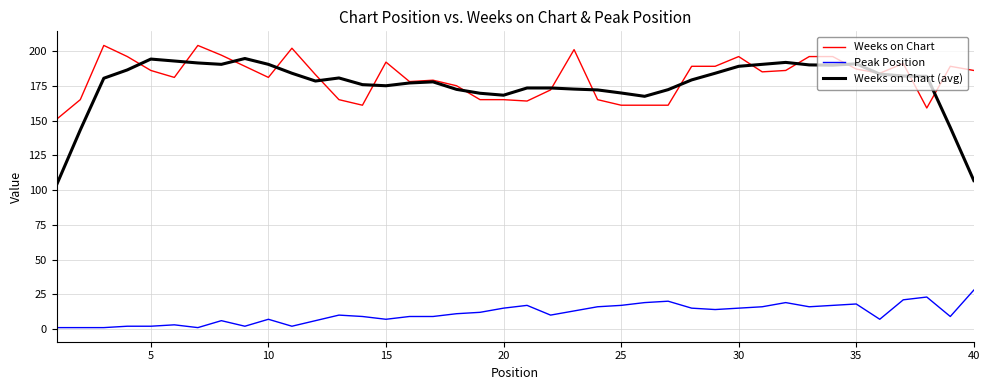

True or false: Weeks on Chart and Peak Position intersect in this chart.

False